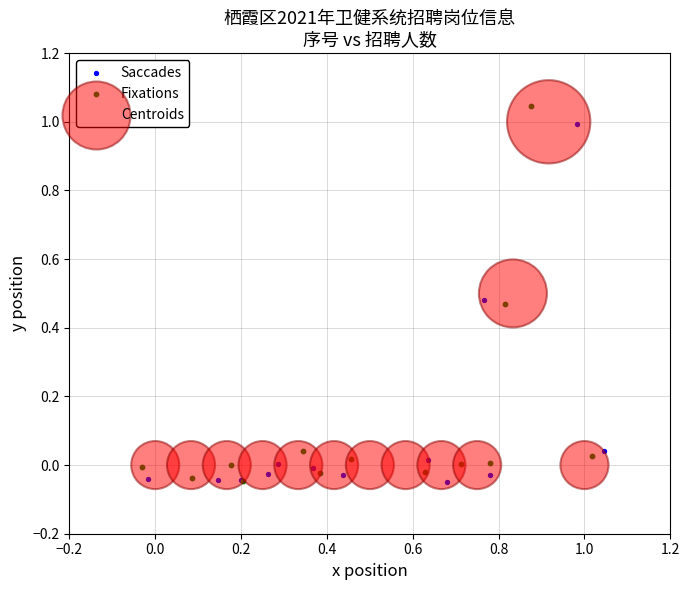

Which series has the widest spread of Y values?

Fixations